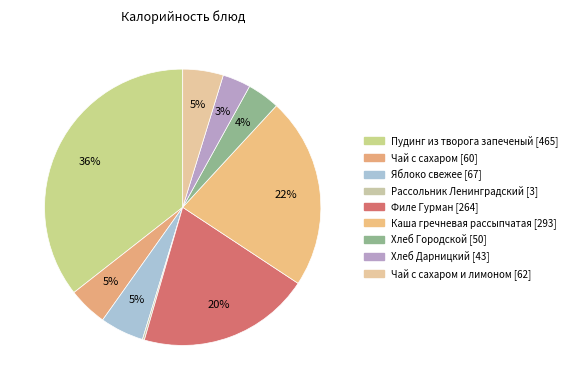

To the nearest percent, what is the average slice percentage?

11%